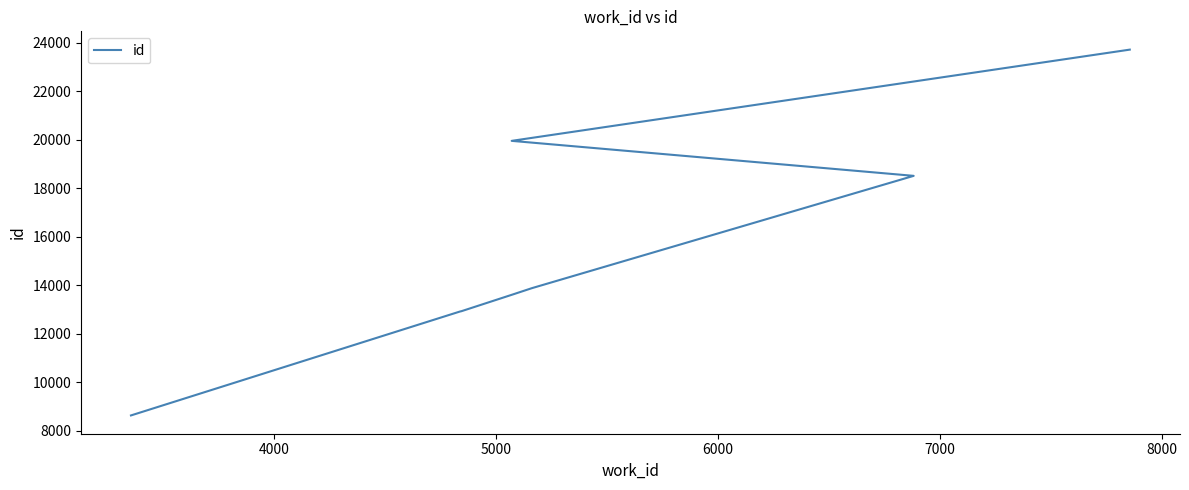

Count the number of values greater than 13625.

4